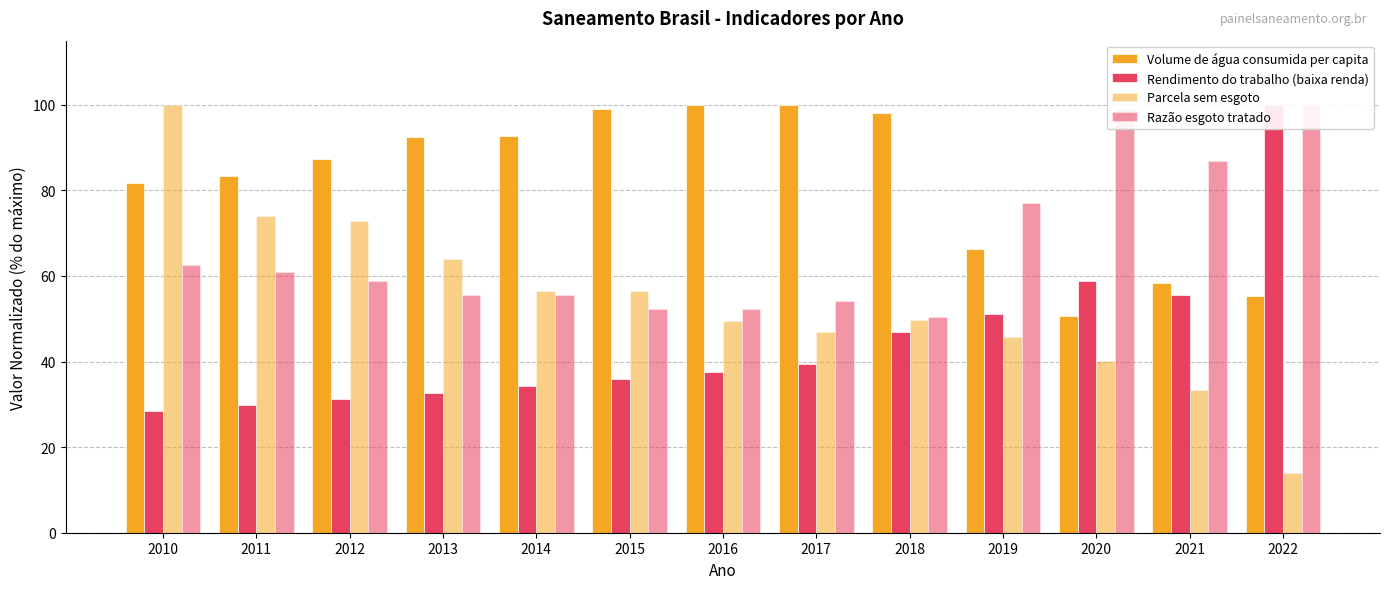

Read the Parcela sem esgoto value at 2016.

49.5